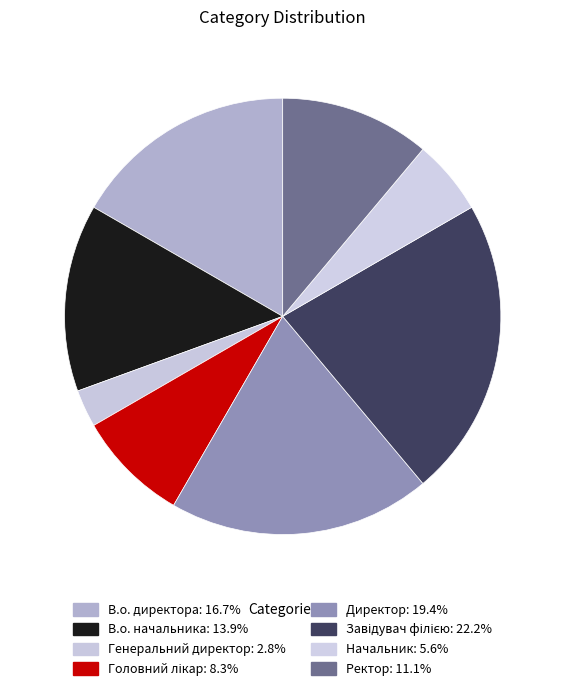

Which has a higher value, Ректор or Генеральний директор?

Ректор